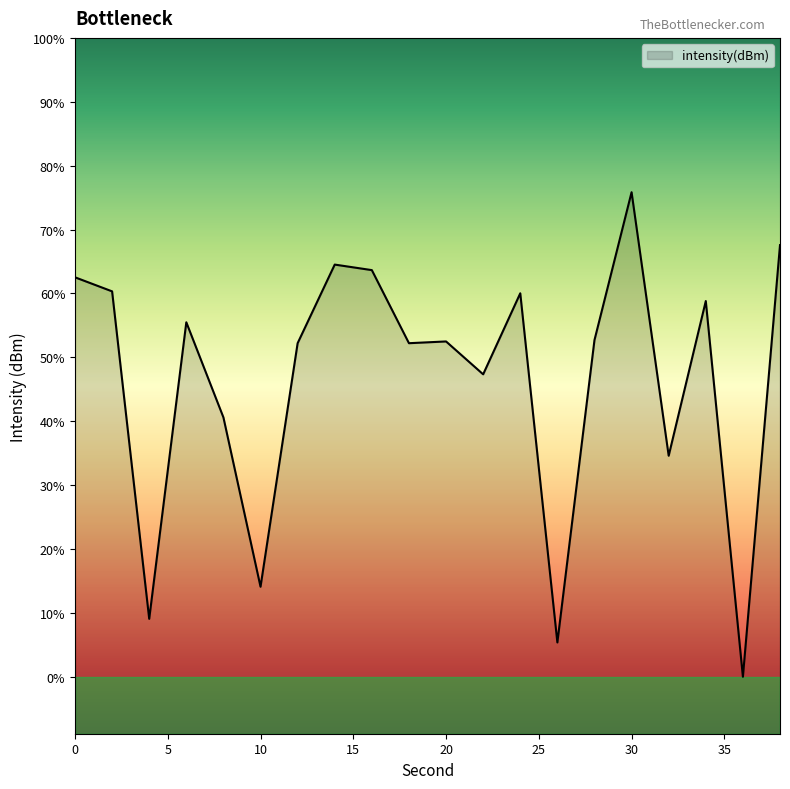

What is the change in value from 8 to 32?

-1.3